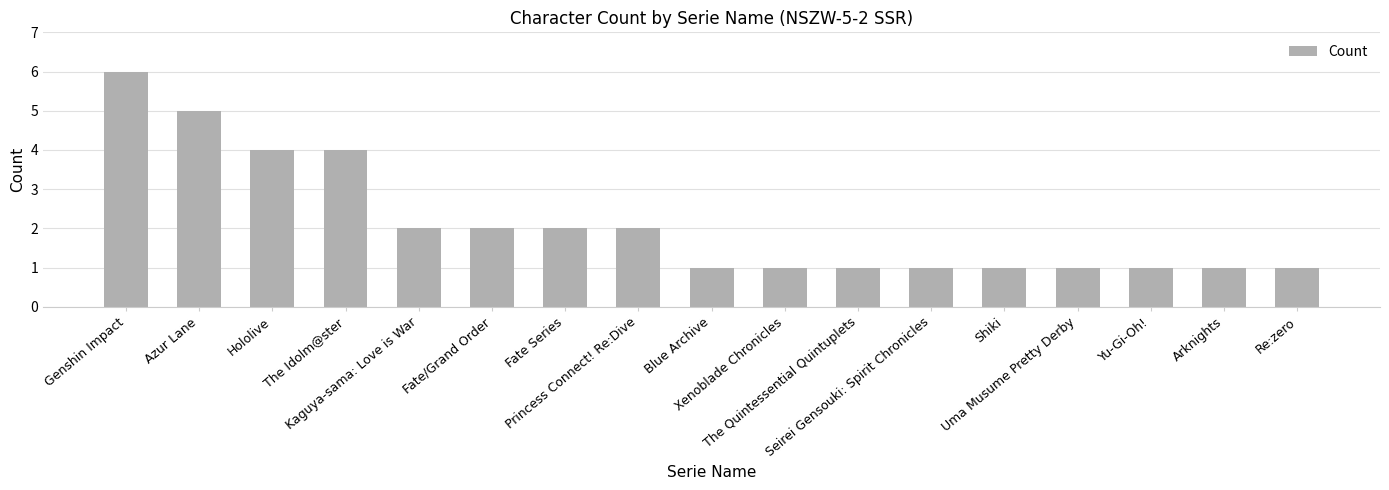

What is the sum of all values?

36